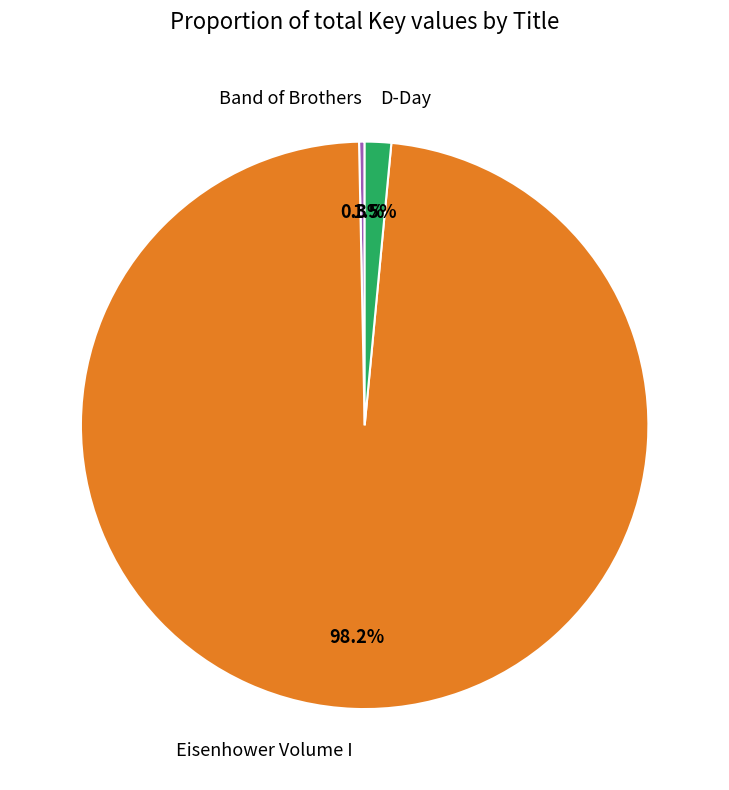

To the nearest percent, what percentage of the pie is Eisenhower Volume I?

98%